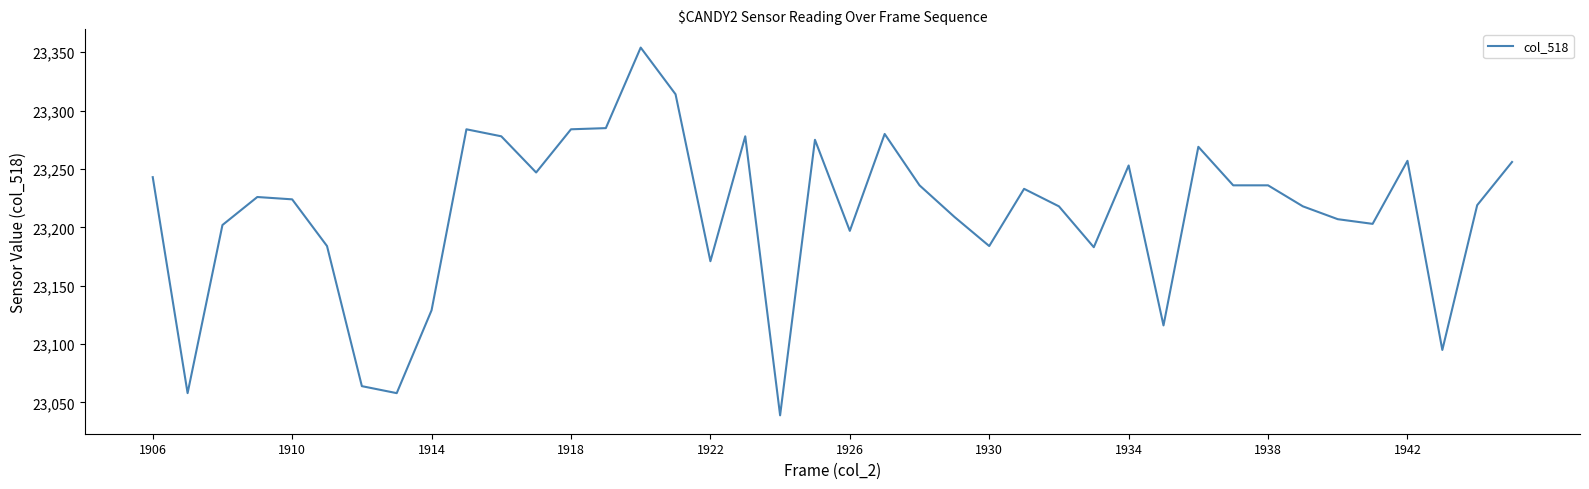

What is the minimum value shown in the chart?

23039